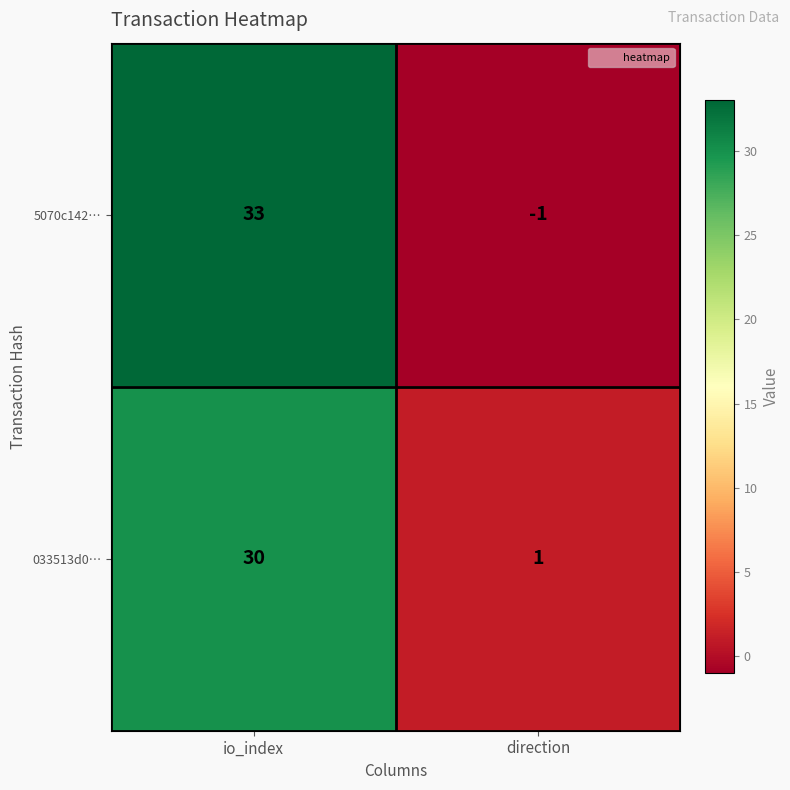

Which series has the largest total across all categories?

5070c142…